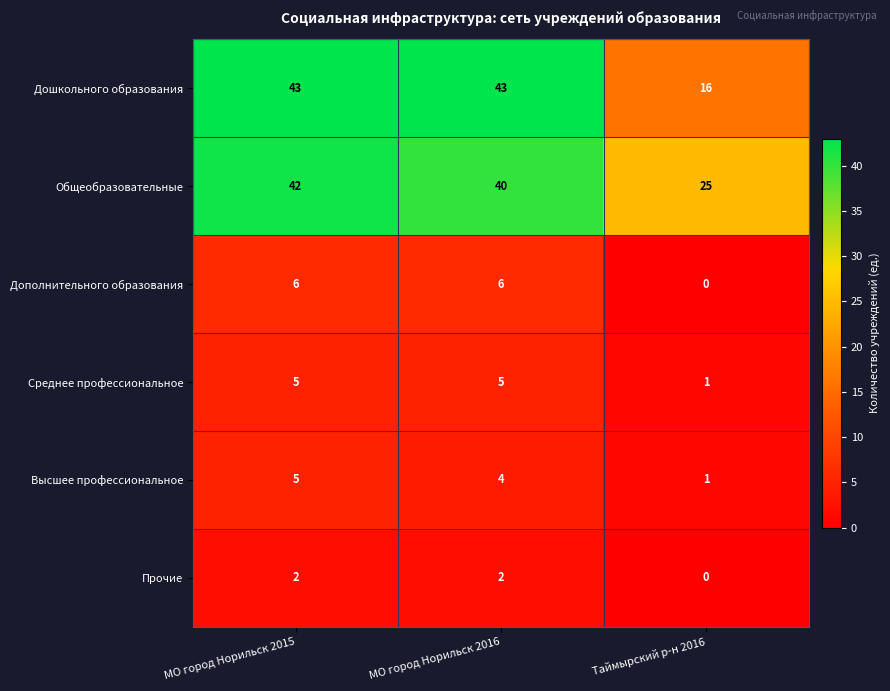

Which series has the largest total across all categories?

Общеобразовательные